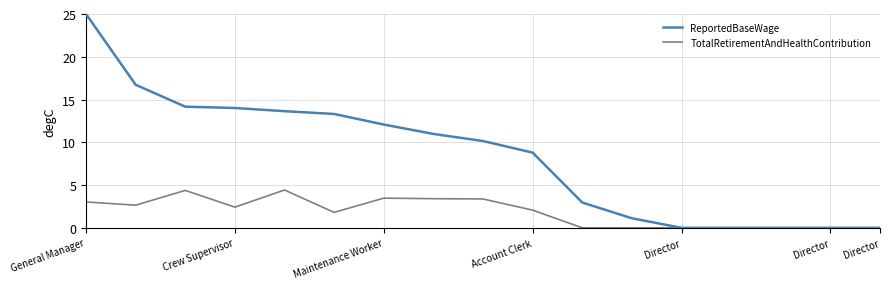

Which series has the largest range (max minus min)?

ReportedBaseWage